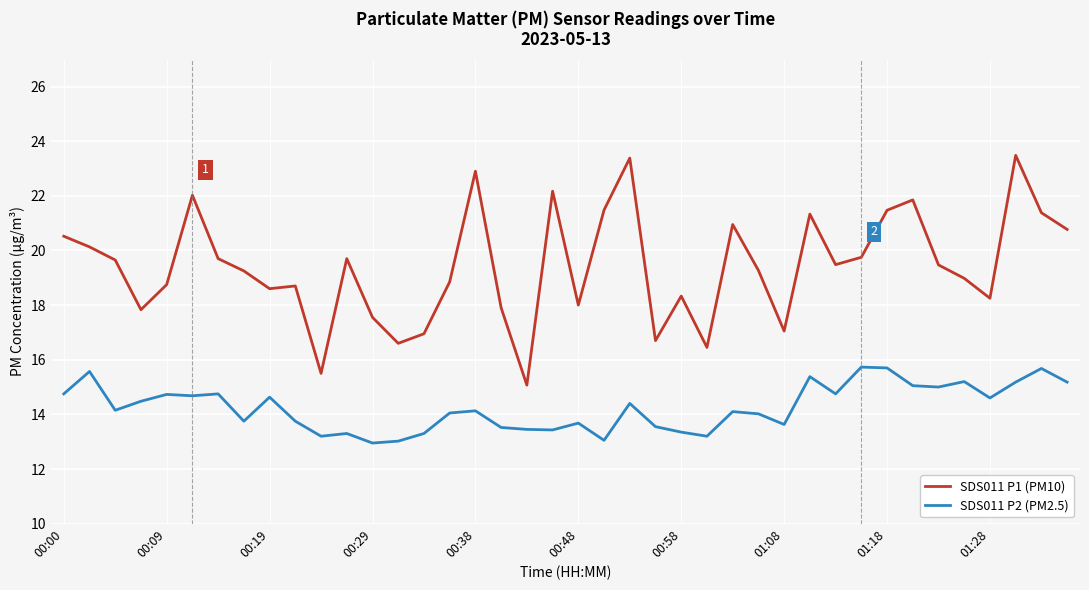

True or false: SDS011 P1 (PM10) and SDS011 P2 (PM2.5) intersect in this chart.

False